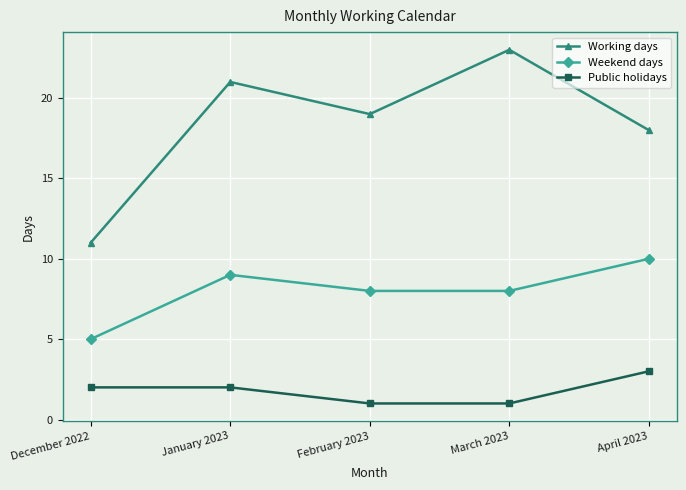

True or false: Weekend days and Working days intersect in this chart.

False